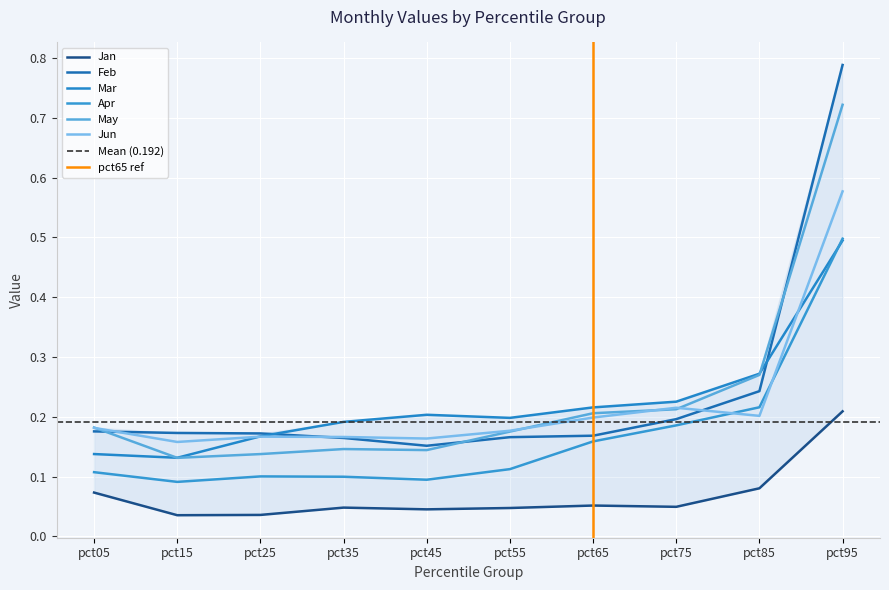

How many interior local peaks does the Jun series have?

2